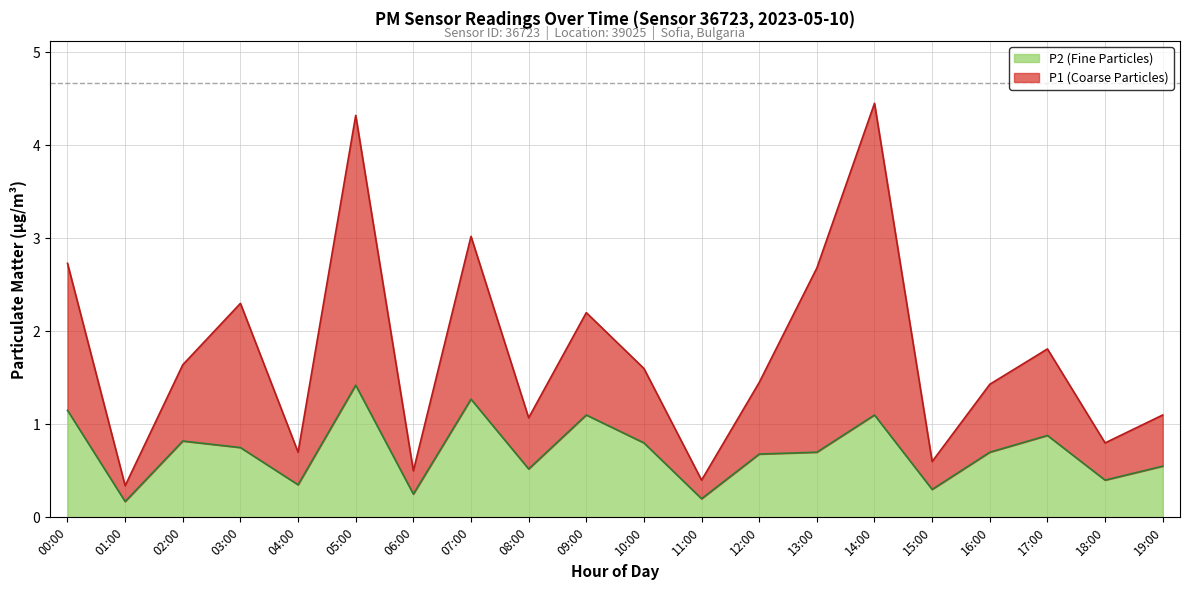

Does the chart have visible grid lines?

Yes